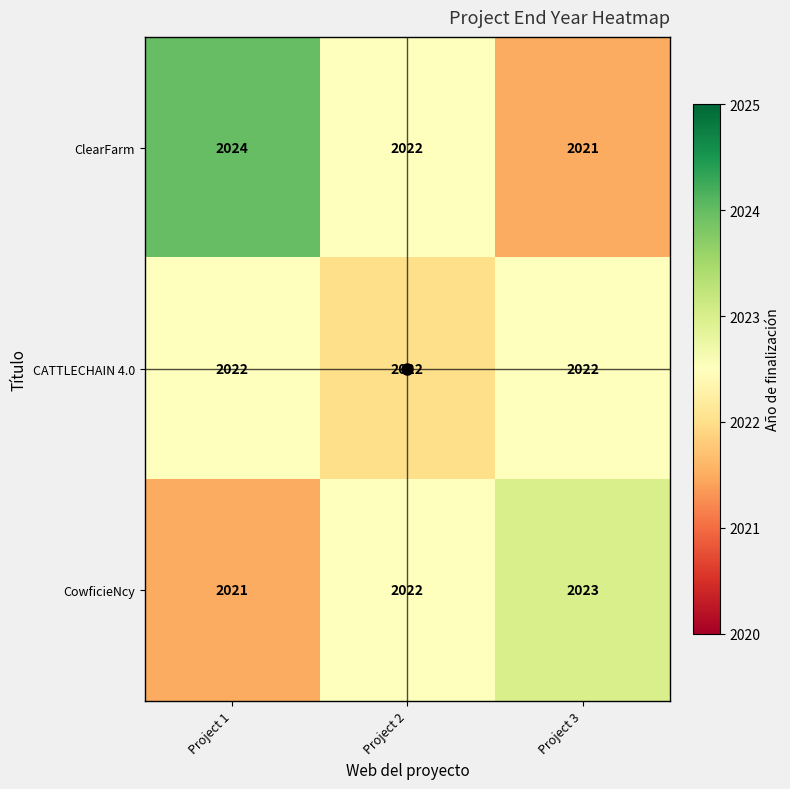

What is the minimum value shown in the chart?

2021